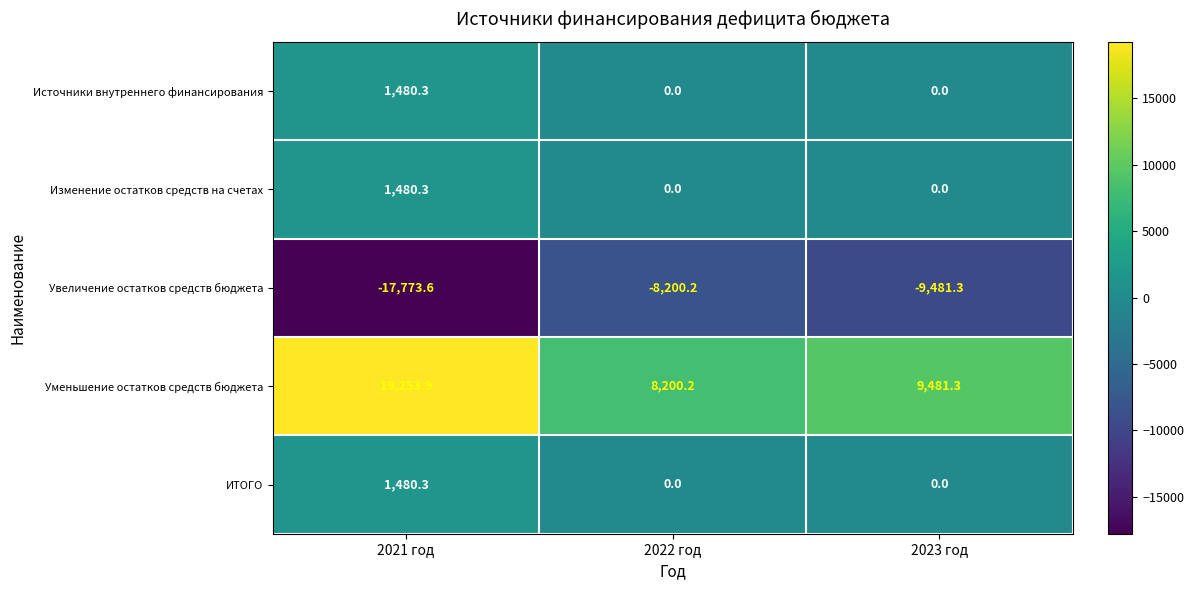

Count the number of data series in this chart.

5